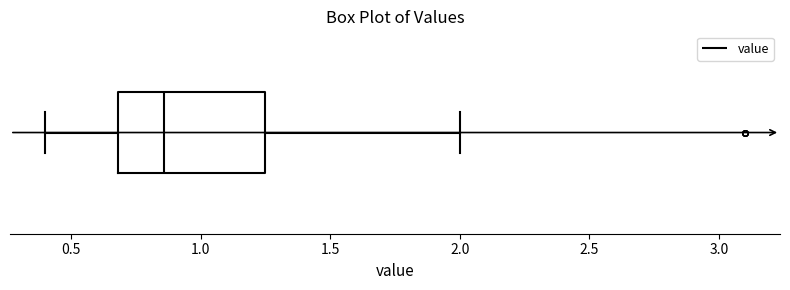

Where does the median line of the box sit on the x-axis? The values are not printed on the chart, so give them approximately, as read against the axis.

0.85